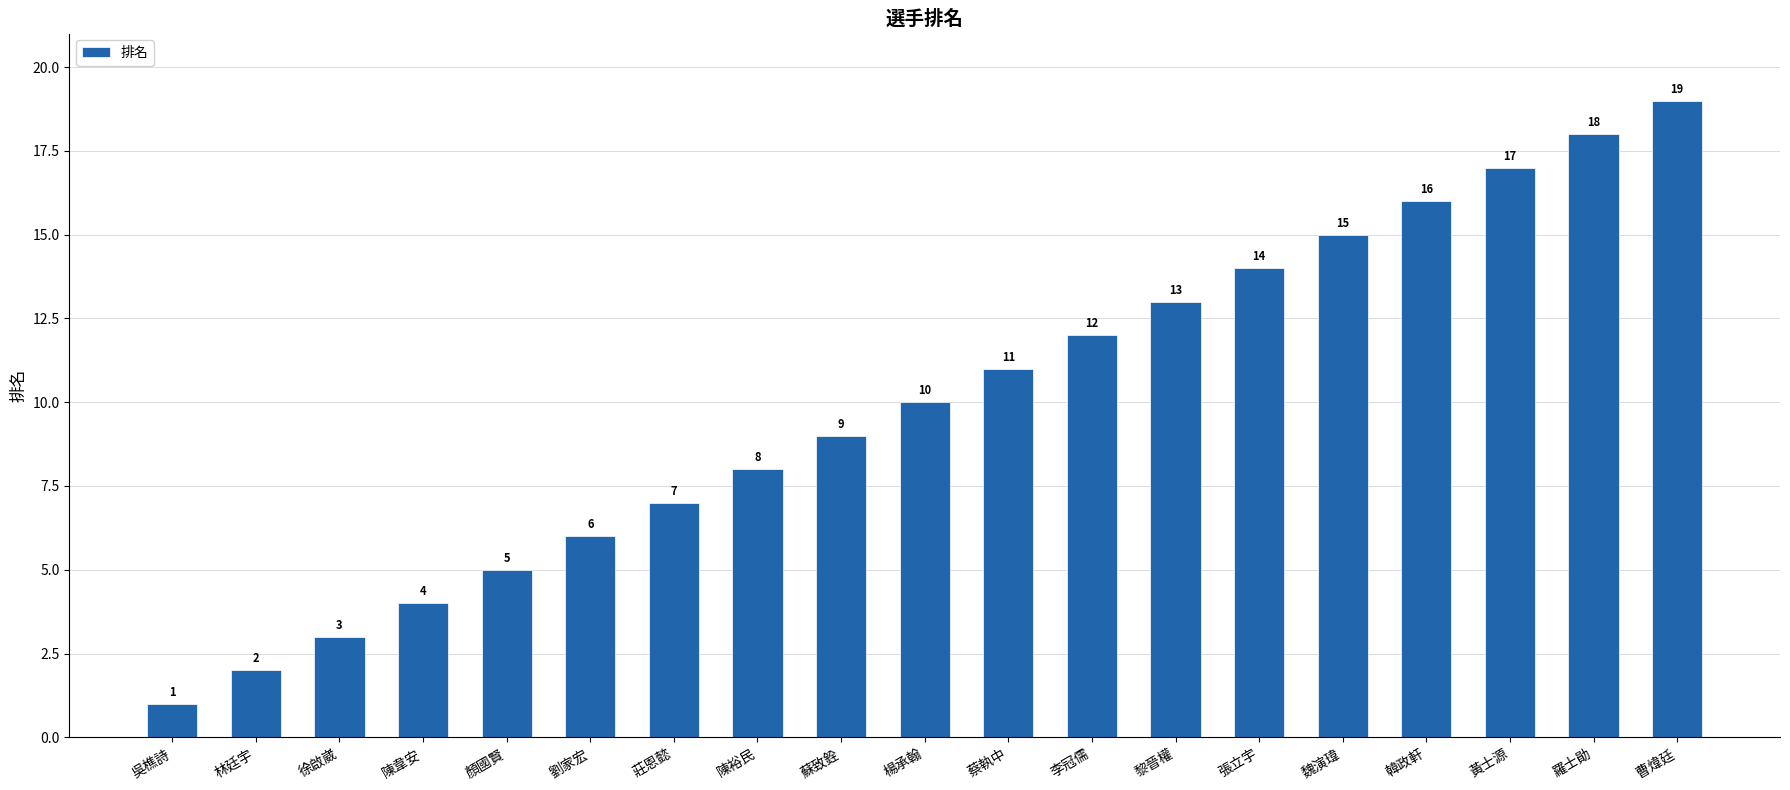

The value at 陳韋安 is 2. True or false?

False